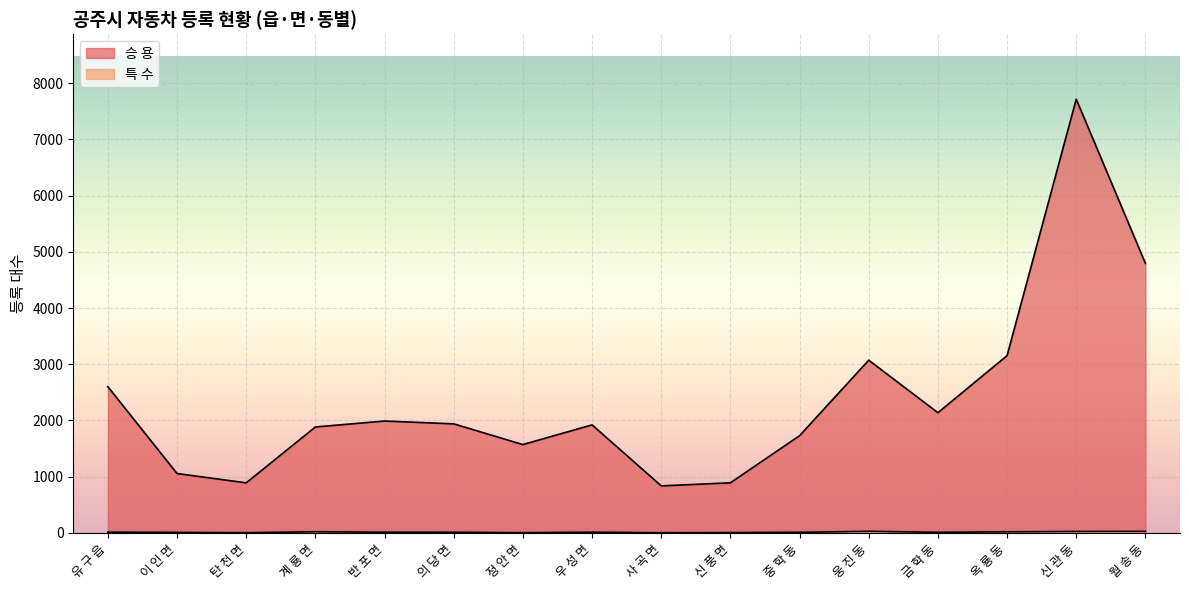

Rank the categories by 승 용 value from highest to lowest.

신 관 동, 월 송 동, 옥 룡 동, 웅 진 동, 유 구 읍, 금 학 동, 반 포 면, 의 당 면, 우 성 면, 계 룡 면, 중 학 동, 정 안 면, 이 인 면, 신 풍 면, 탄 천 면, 사 곡 면